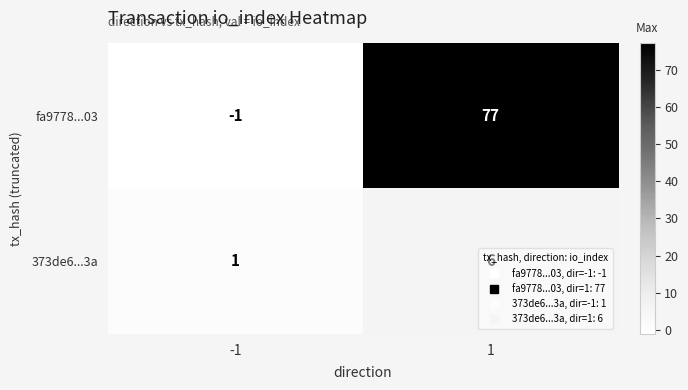

Rank the series by their maximum value, from lowest to highest.

373de6...3a, fa9778...03